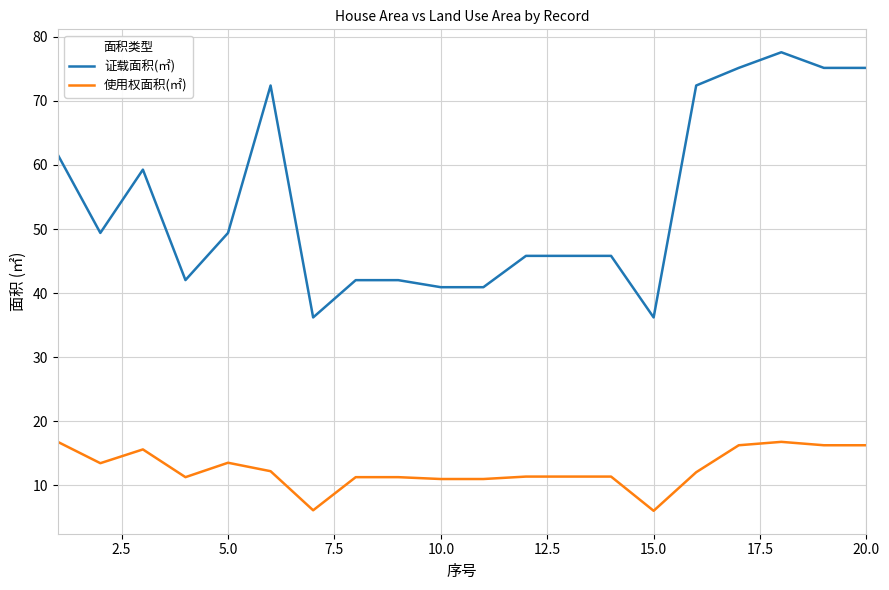

What is the difference between the maximum and minimum values in the 证载面积(㎡) series?

41.4